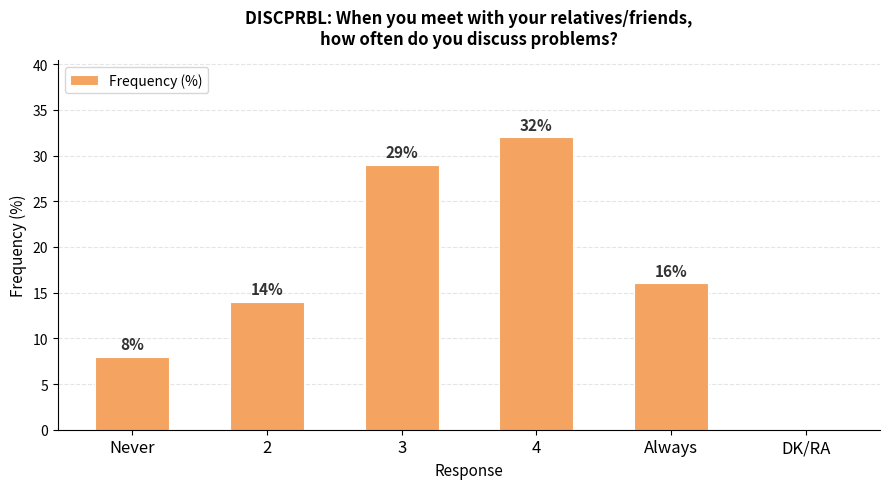

What is the sum of all values?

99